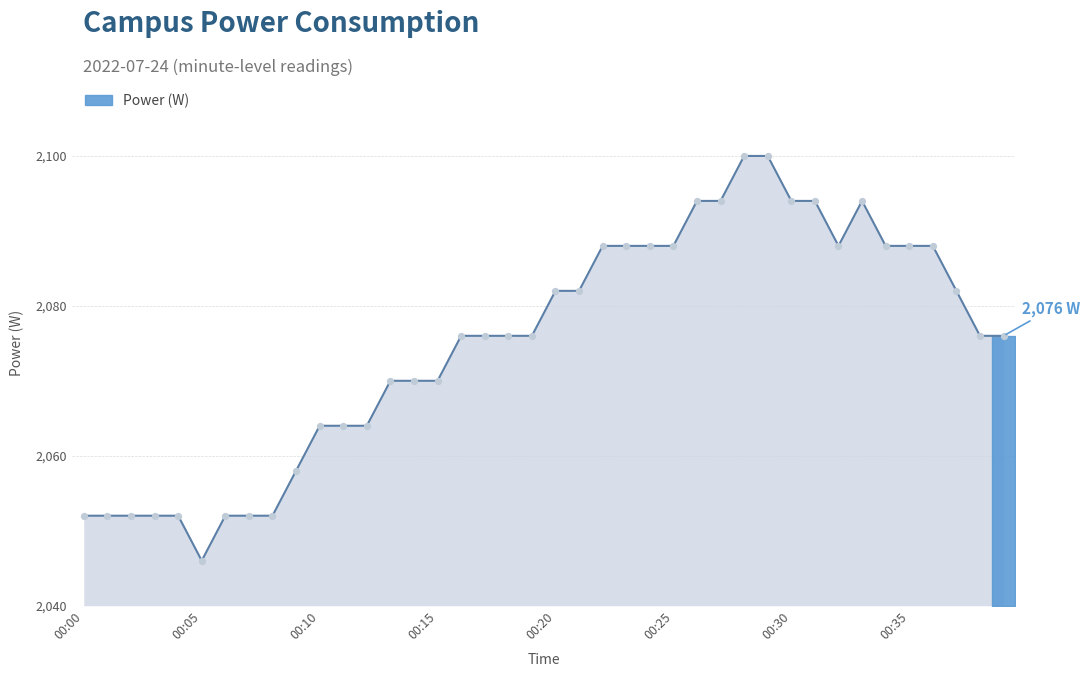

What is the change in value from 00:09 to 00:29?

+42